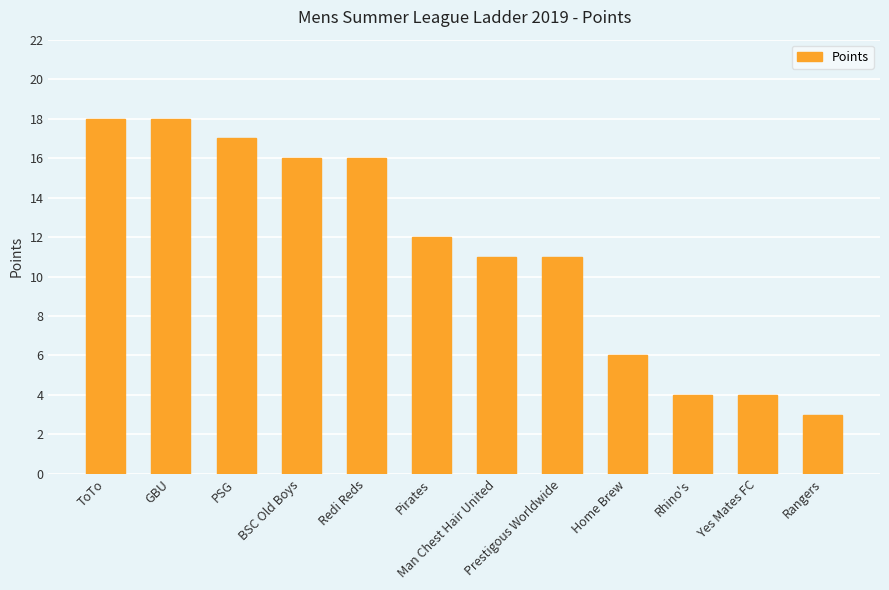

What is the greatest value displayed?

18